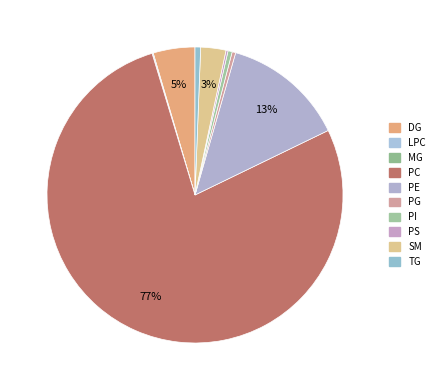

Which slice is the largest?

PC